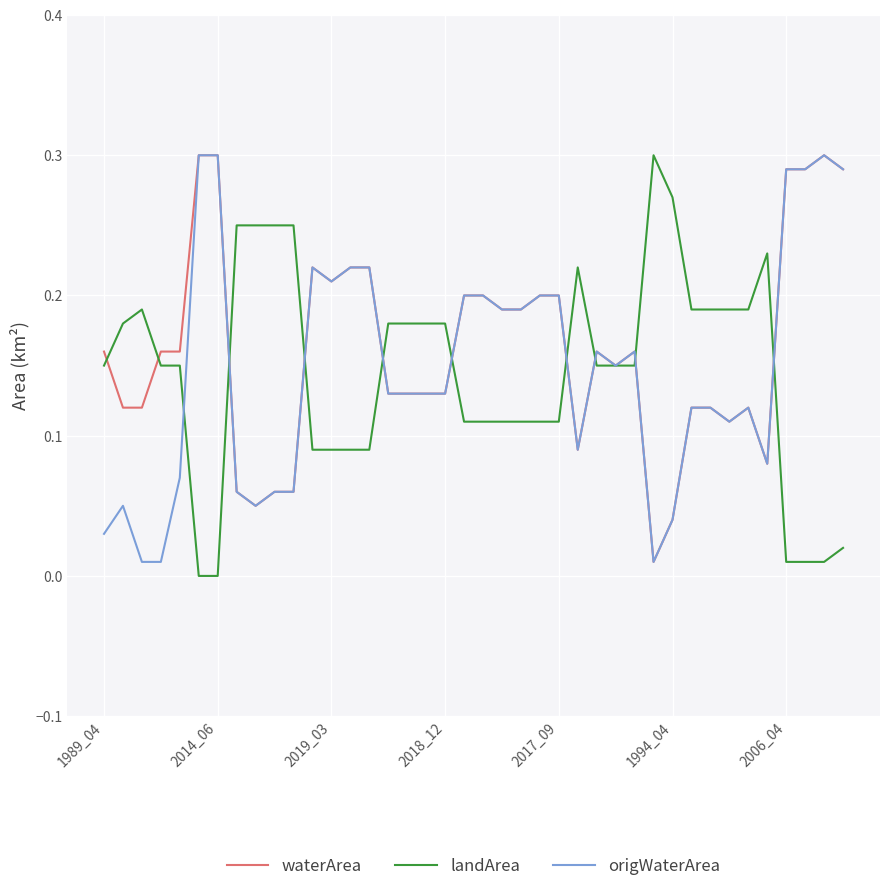

How many distinct data groups are displayed?

3